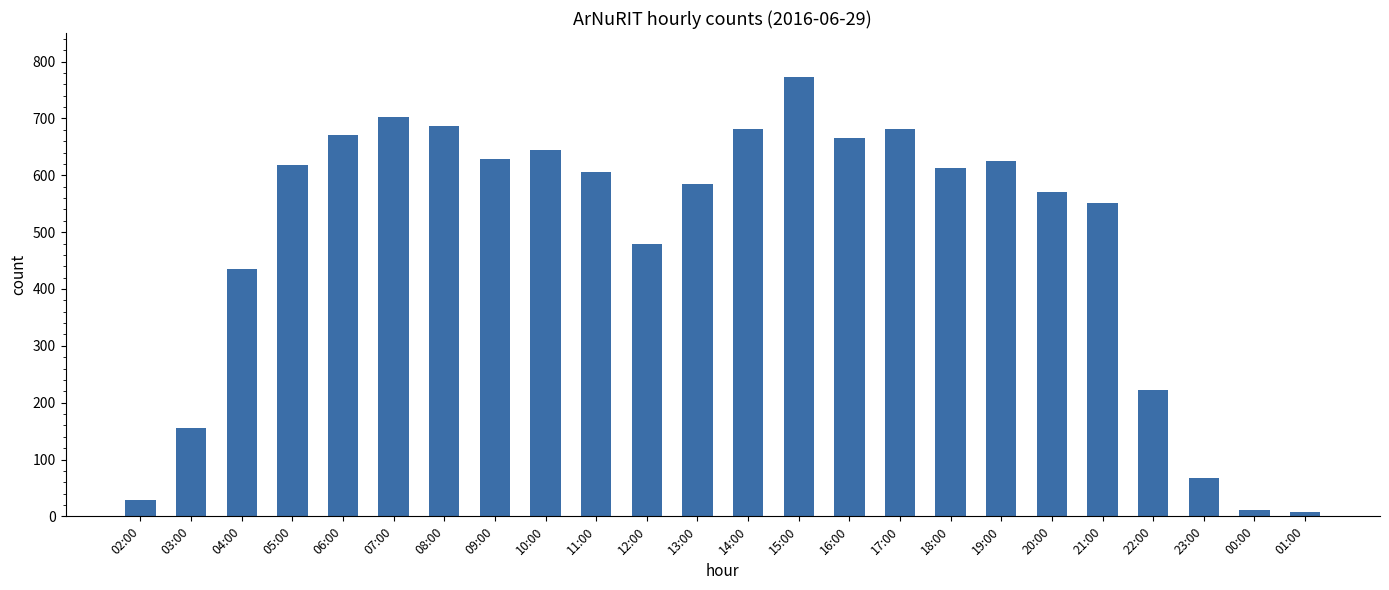

What is the difference between the values at 03:00 and 22:00?

67